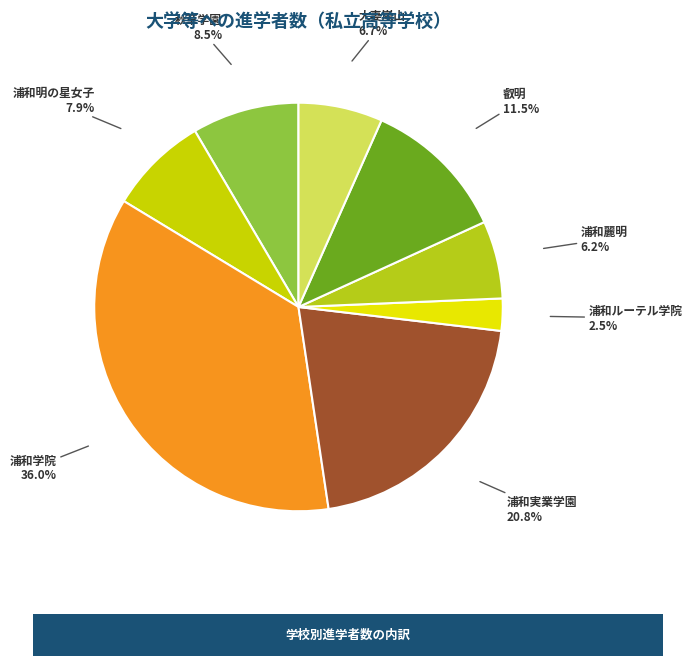

What is the largest slice in the pie chart?

浦和学院